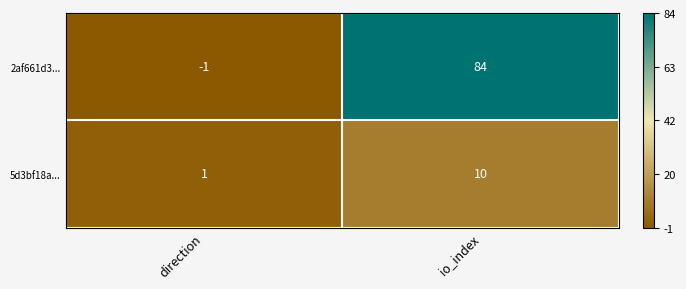

At which label is 2af661d3... closest to 41?

direction